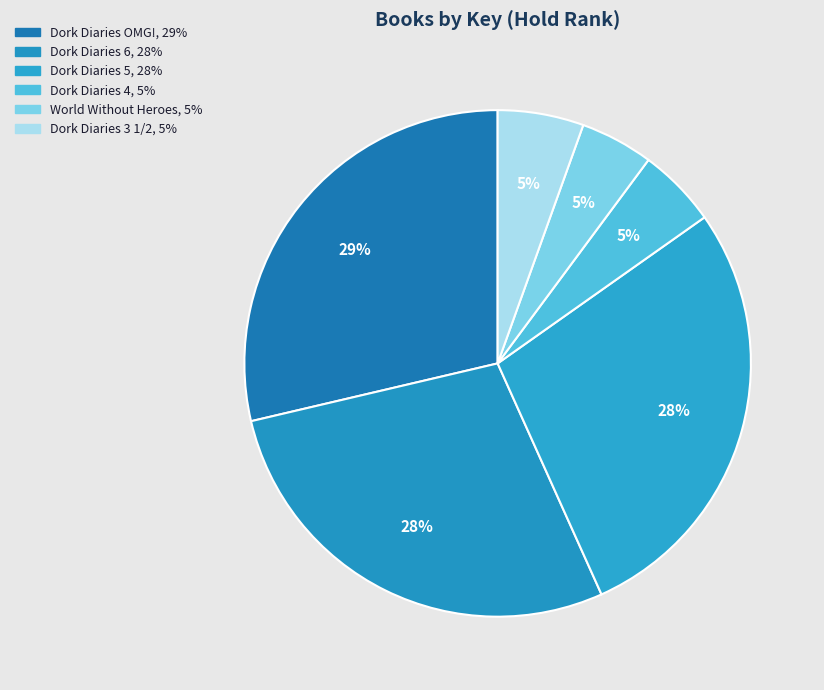

How many slices are in this pie chart?

6